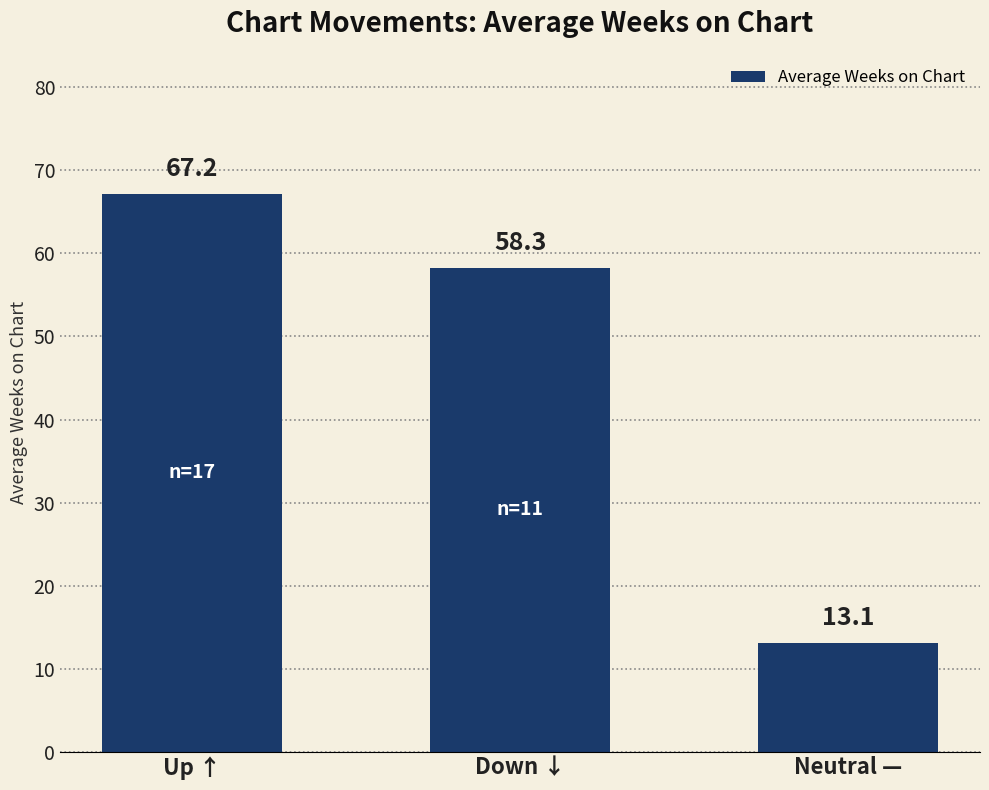

What position from the left is Up ↑?

1